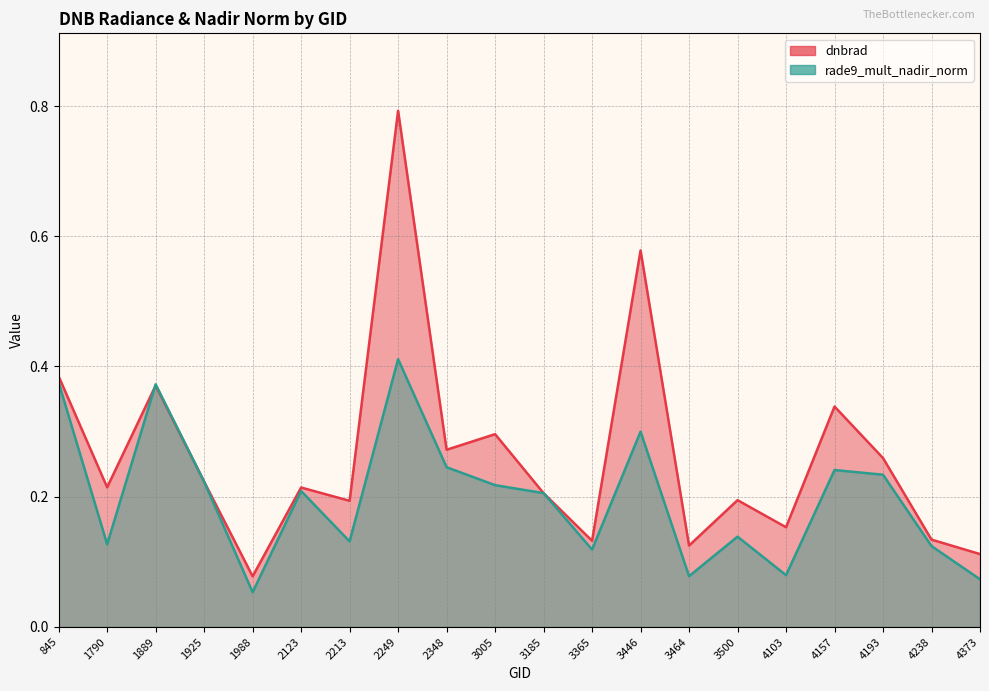

List the series in order of their overall mean, highest first.

dnbrad, rade9_mult_nadir_norm